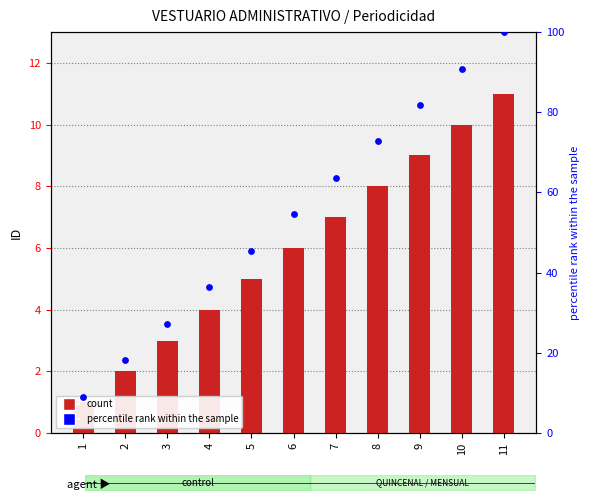

Which series reaches the maximum Y coordinate?

percentile rank within the sample